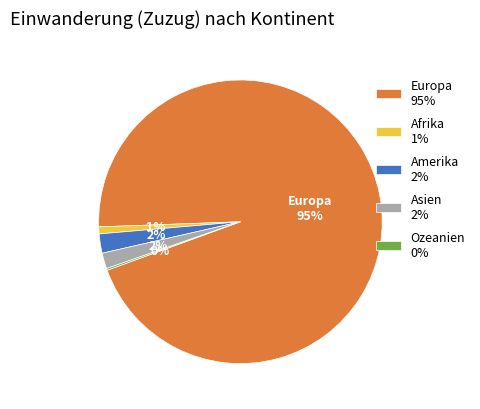

To the nearest percent, what percentage of the pie is Asien?

2%